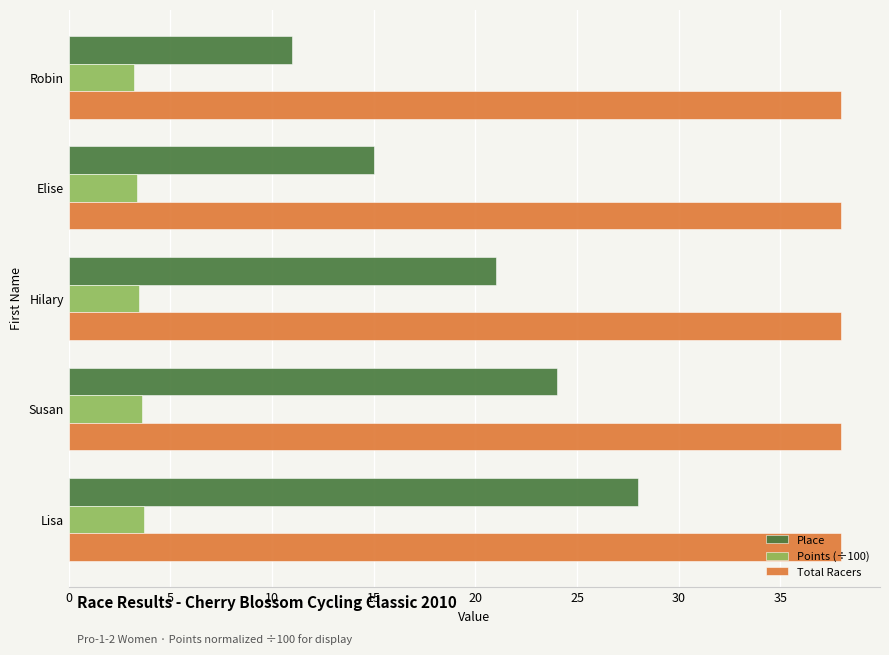

At which category is the sum across all series the highest?

Lisa